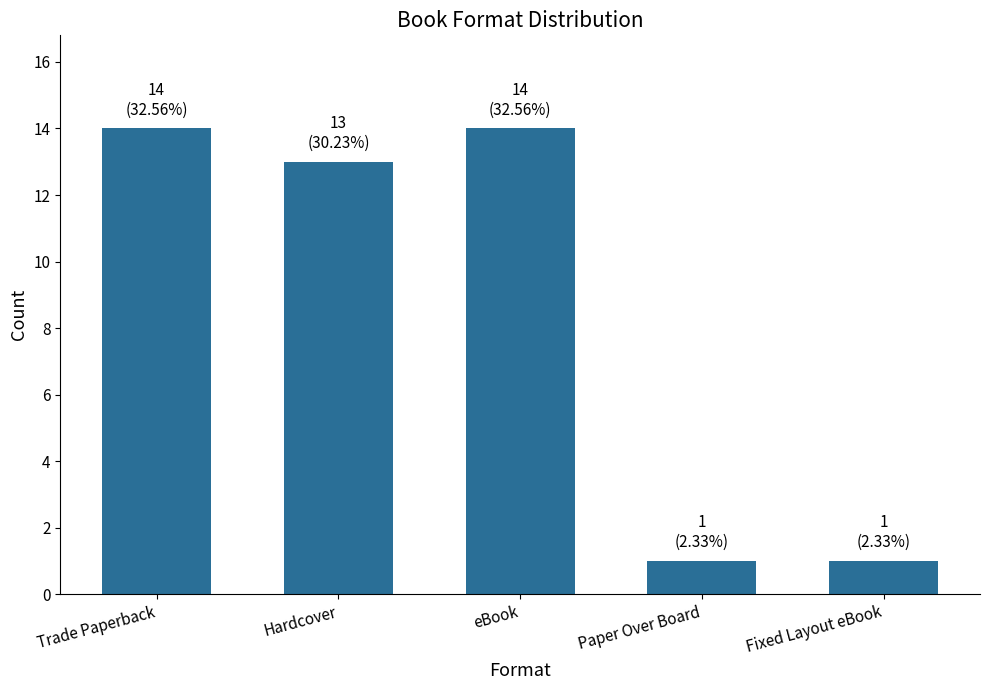

What is the label of the 3rd bar from the left?

eBook